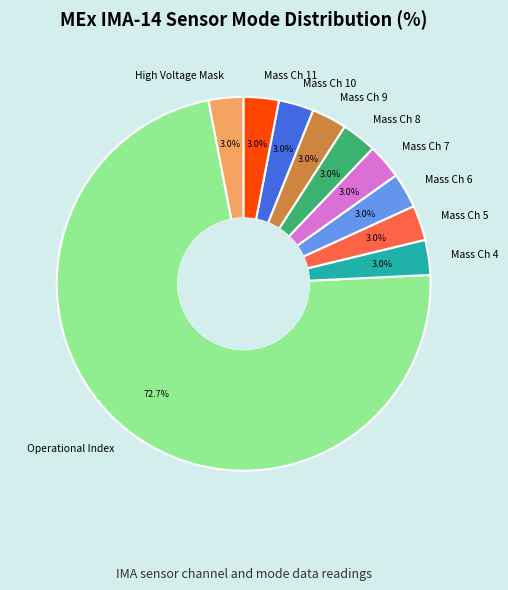

What is the largest slice in the pie chart?

Operational Index